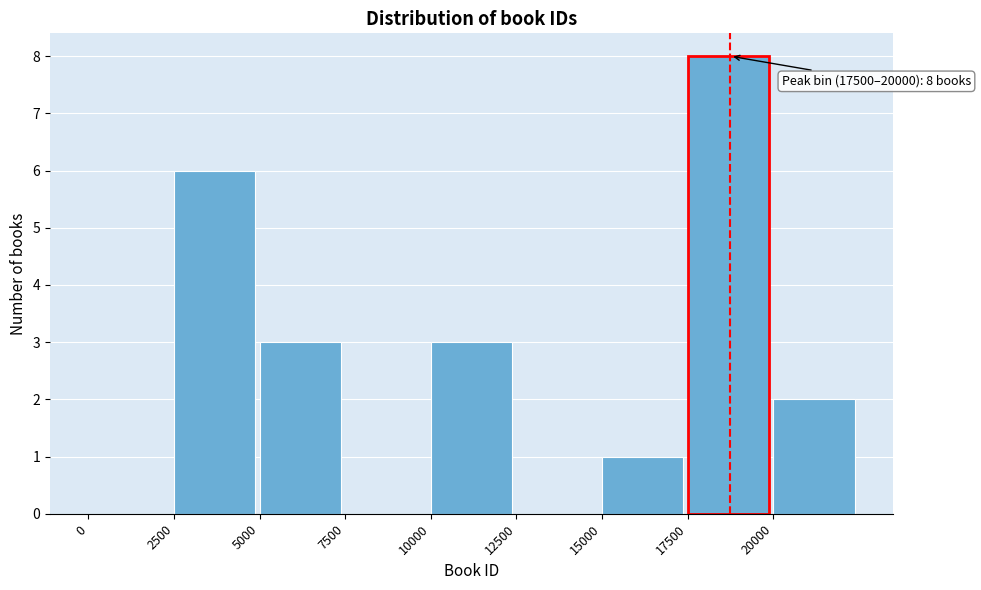

Which range on the x-axis has the tallest bar?

17500 to 20000